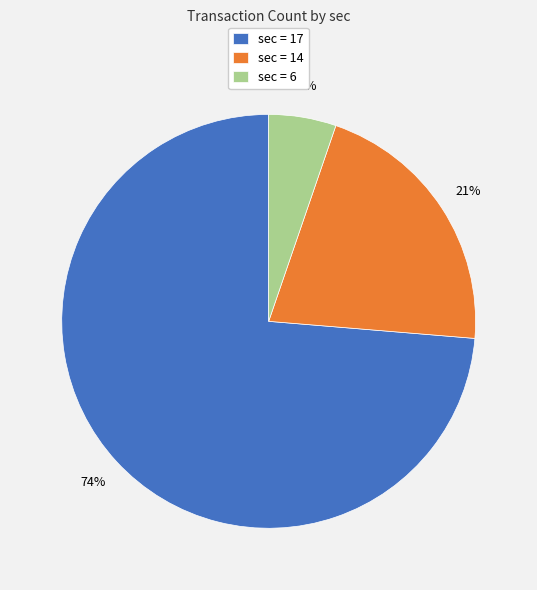

To the nearest percent, what is the average slice percentage?

33%